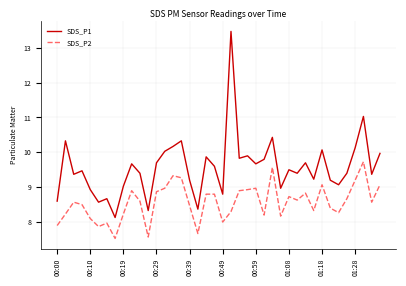

Which series has the largest total across all categories?

SDS_P1